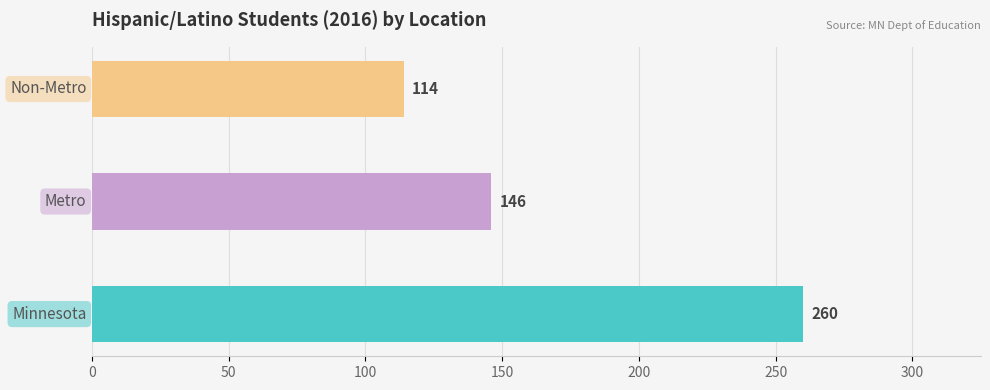

How many categories are shown in the chart?

3